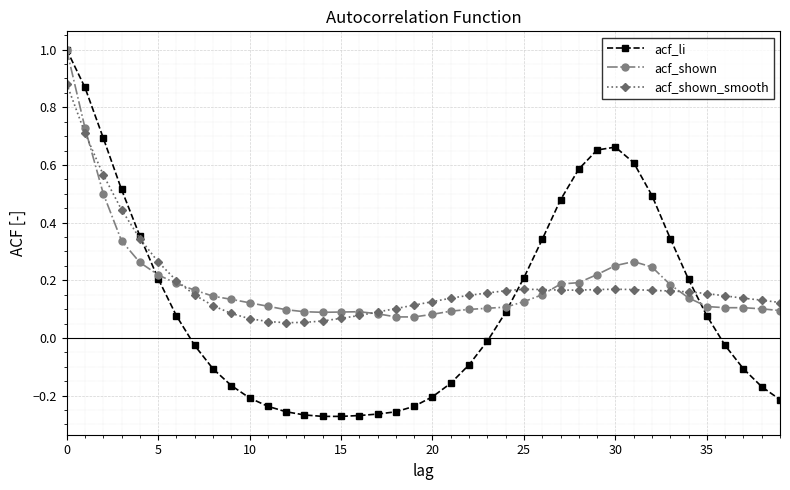

What is the maximum value shown in the chart?

1.0